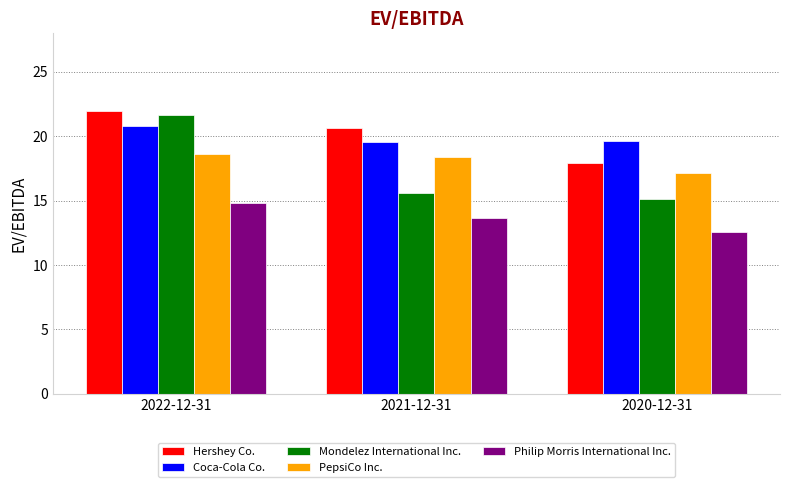

What are all the series names shown in the legend?

Hershey Co., Coca-Cola Co., Mondelez International Inc., PepsiCo Inc., Philip Morris International Inc.